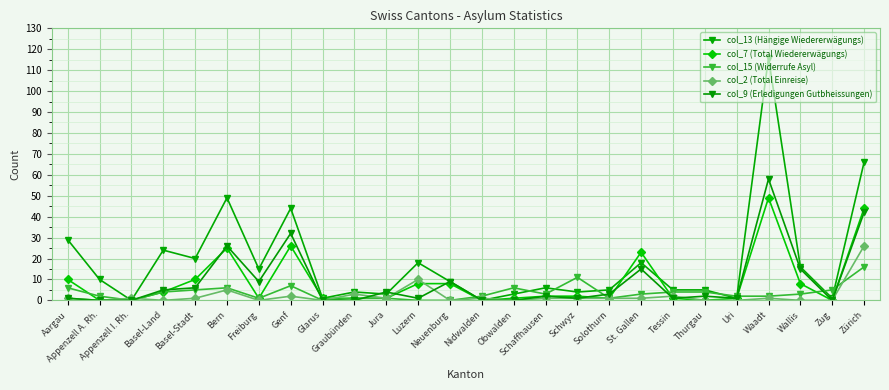

Count the number of categories in the chart.

26